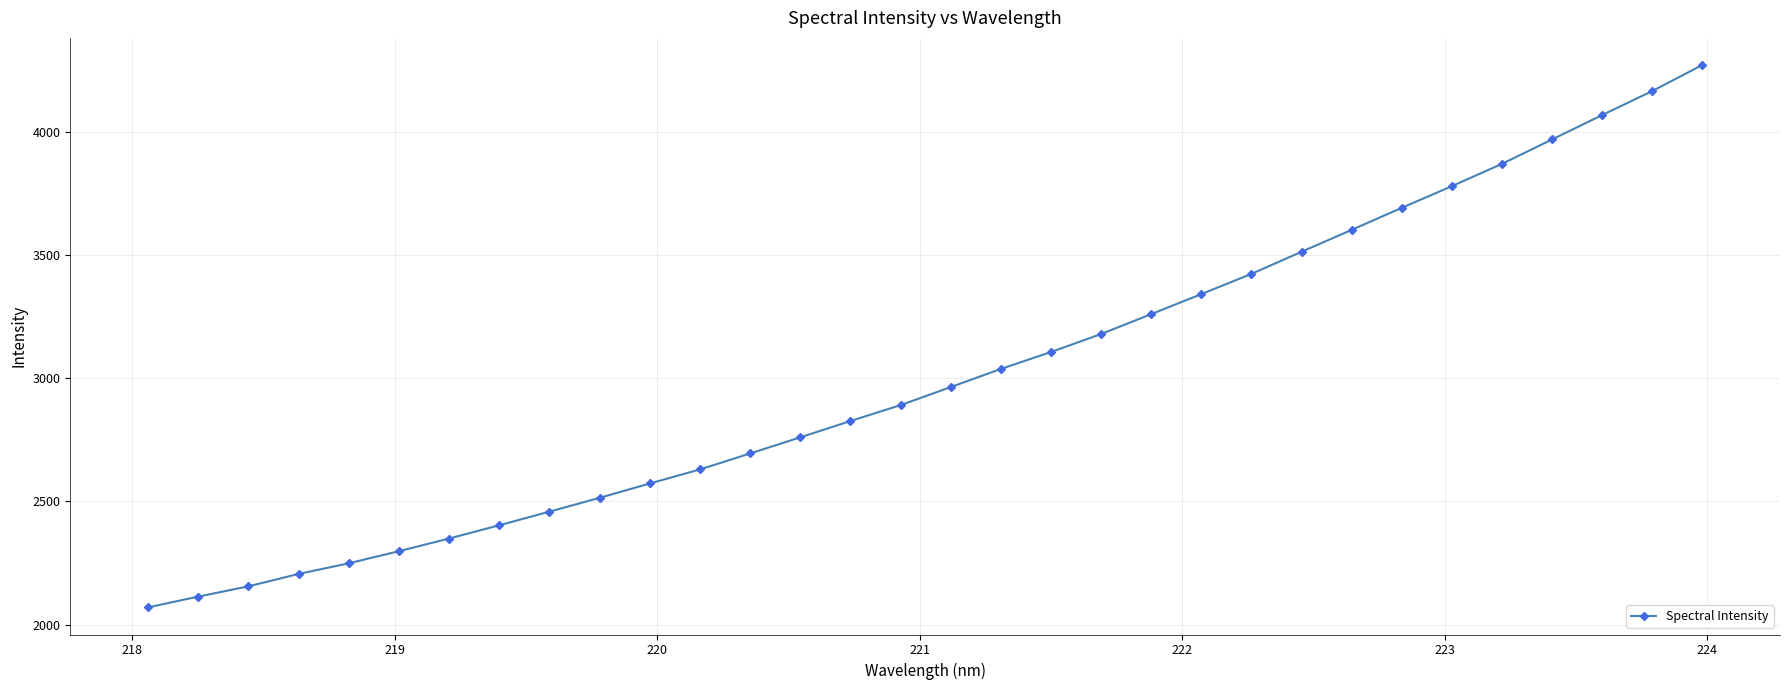

What is the average value?

3013.9